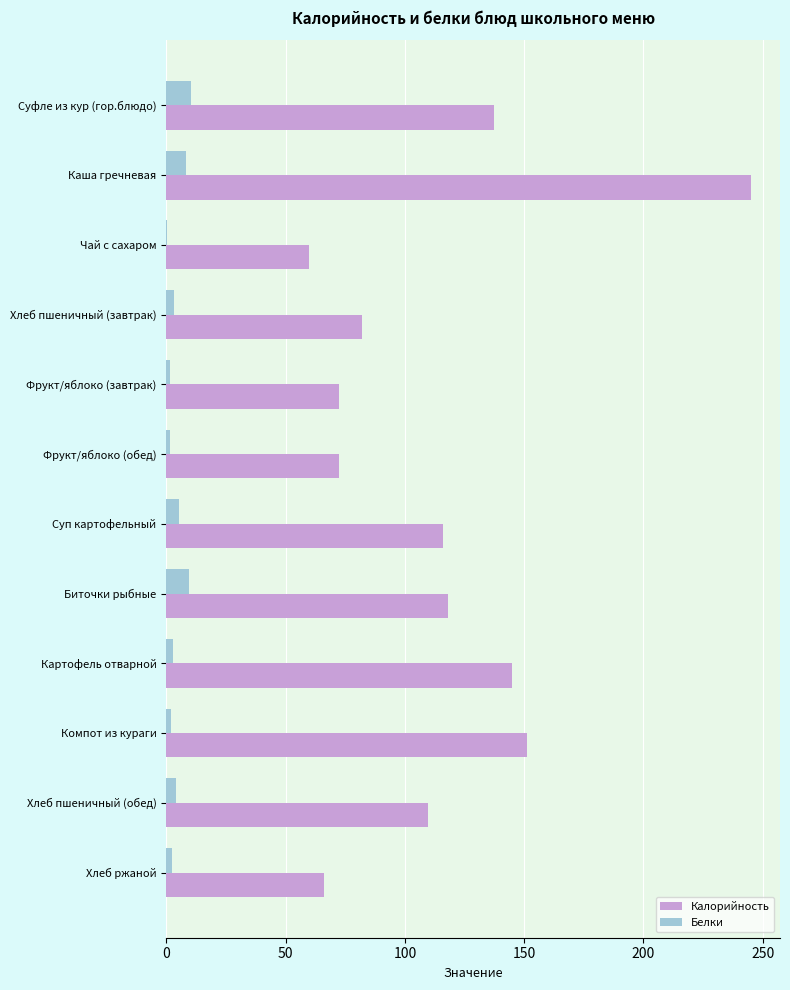

Is the value of Калорийность at Чай с сахаром greater than the value of Белки at Хлеб пшеничный (обед)?

Yes